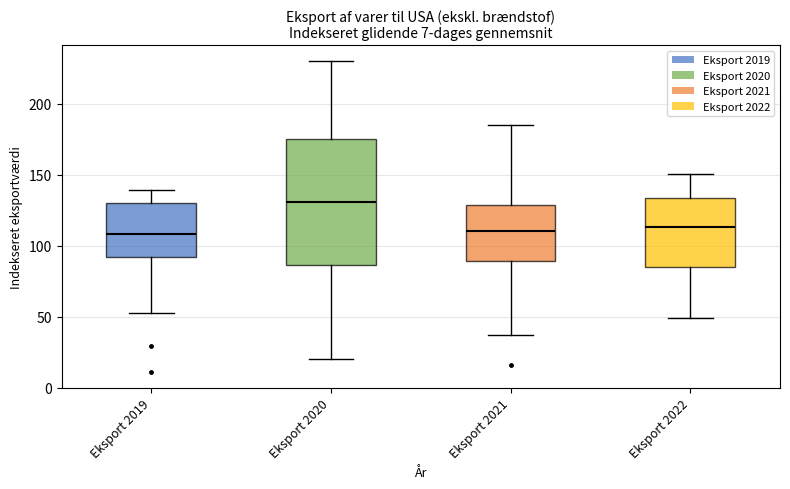

Reading left to right, read every box against the y-axis: the position of its median line, the range the box covers, and the ends of its whiskers. The values are not printed on the chart, so give them approximately, as read against the axis.

Eksport 2019: median 110, box 90 to 130, whiskers 50 to 140
Eksport 2020: median 130, box 85 to 175, whiskers 20 to 230
Eksport 2021: median 110, box 90 to 130, whiskers 35 to 185
Eksport 2022: median 115, box 85 to 135, whiskers 50 to 150